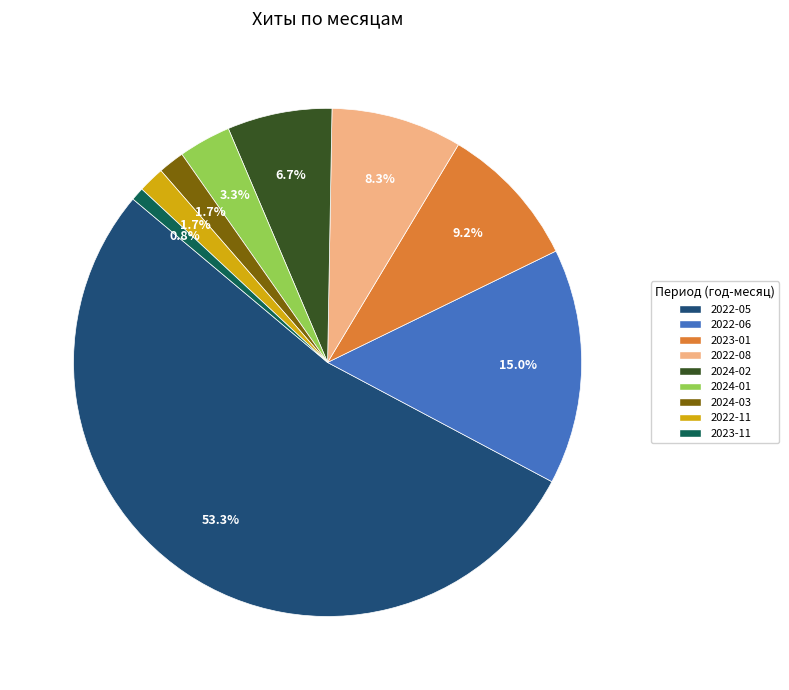

Does any single category account for the majority?

Yes